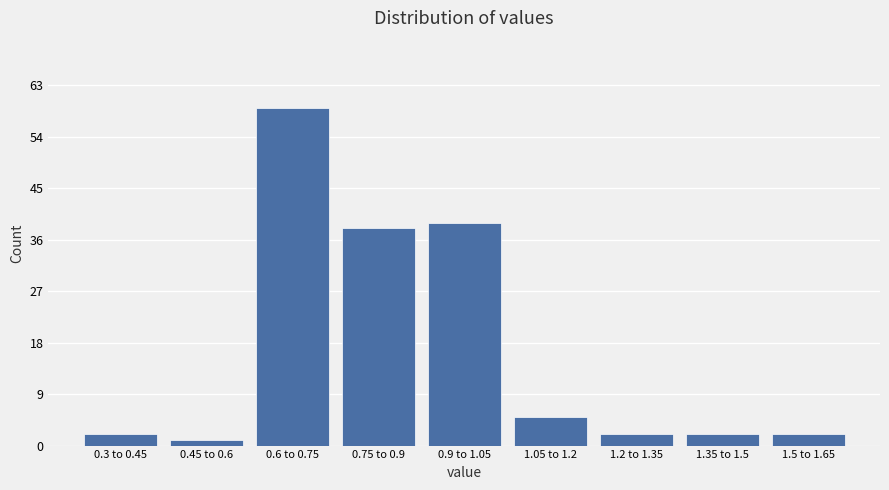

Reading left to right, transcribe all the data shown in this chart.

0.3 to 0.45=2	0.45 to 0.6=1	0.6 to 0.75=59	0.75 to 0.9=38	0.9 to 1.05=39	1.05 to 1.2=5	1.2 to 1.35=2	1.35 to 1.5=2	1.5 to 1.65=2